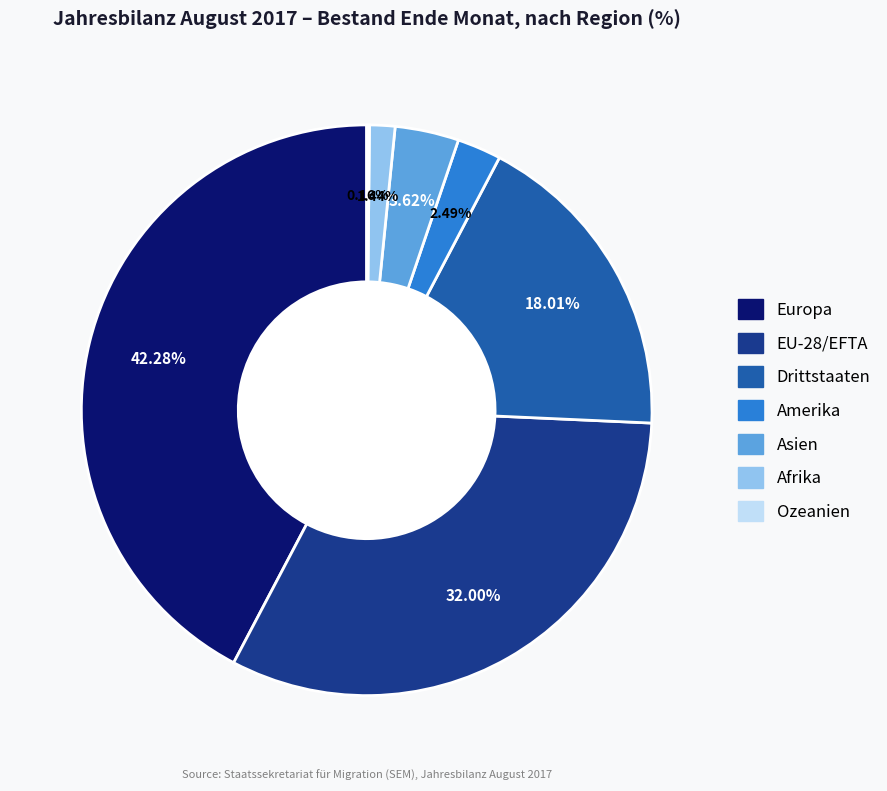

The Afrika slice represents 11% of the pie. True or false?

False